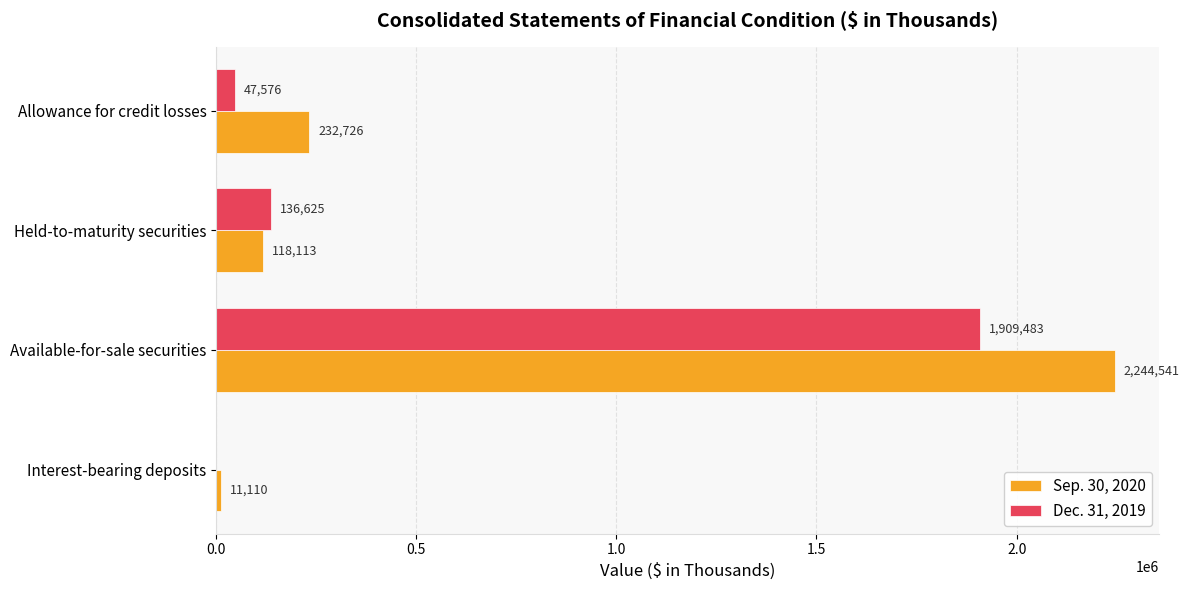

What is the highest value of the Sep. 30, 2020 series?

2244541